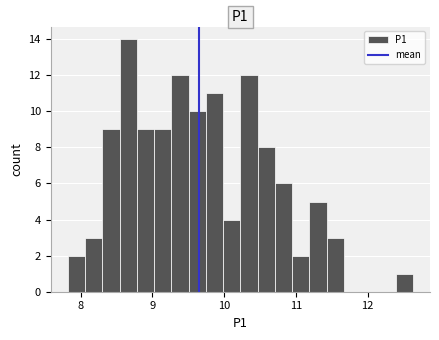

Read against the x-axis, roughly where is the centre of the tallest bar?

8.7